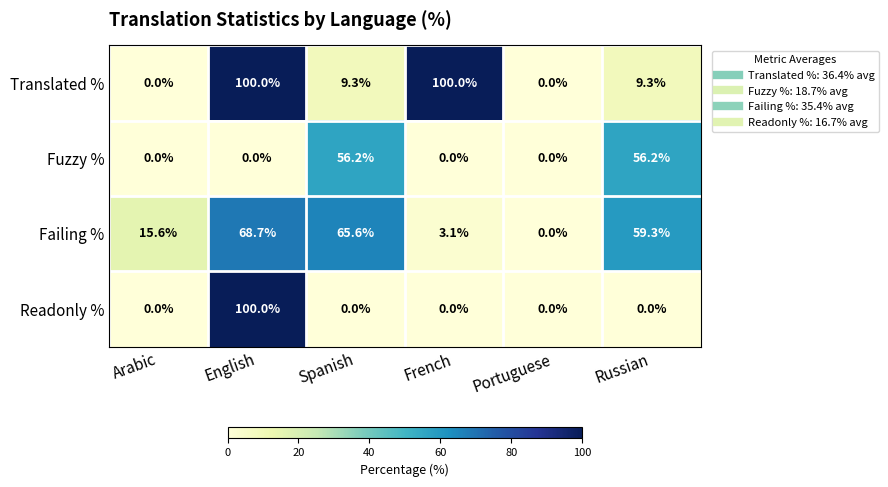

Where does the Translated % series first go above 9?

English